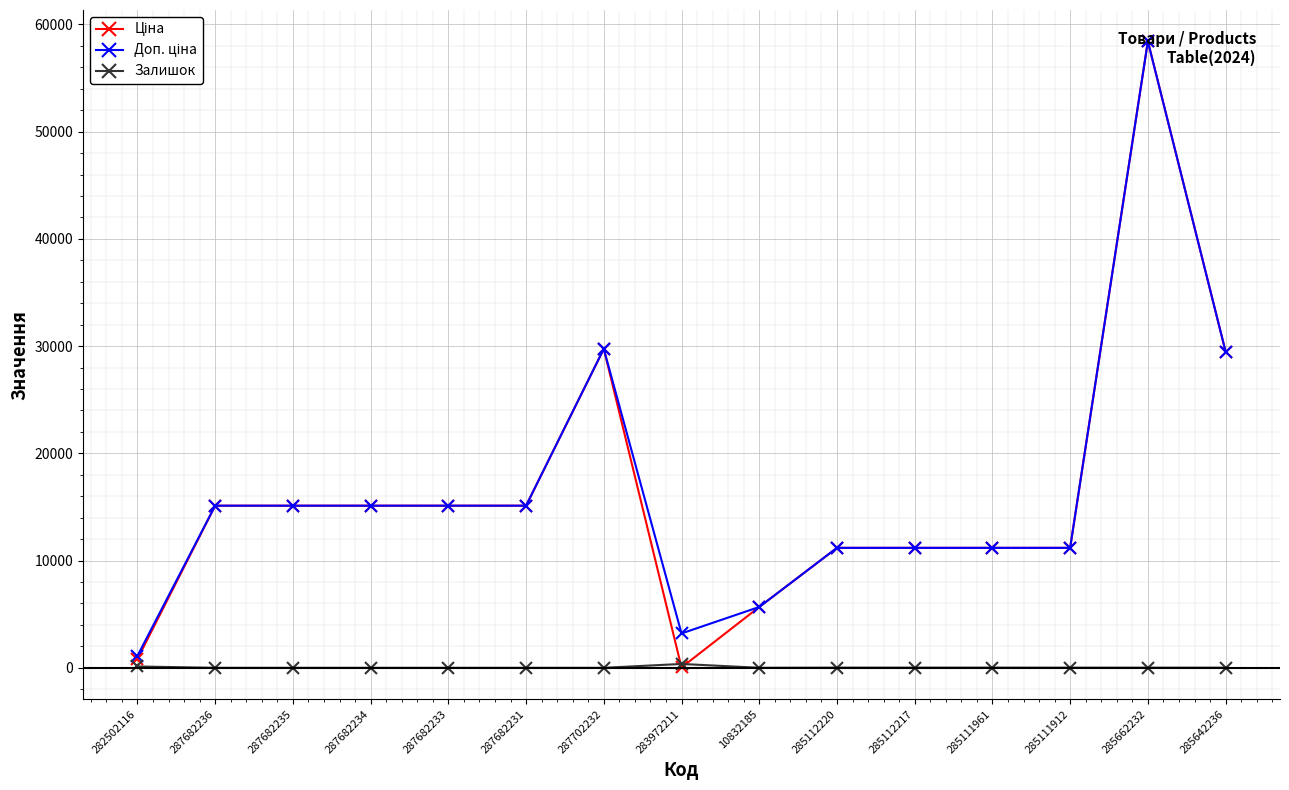

What is the label of the 5th point from the left?

287682233